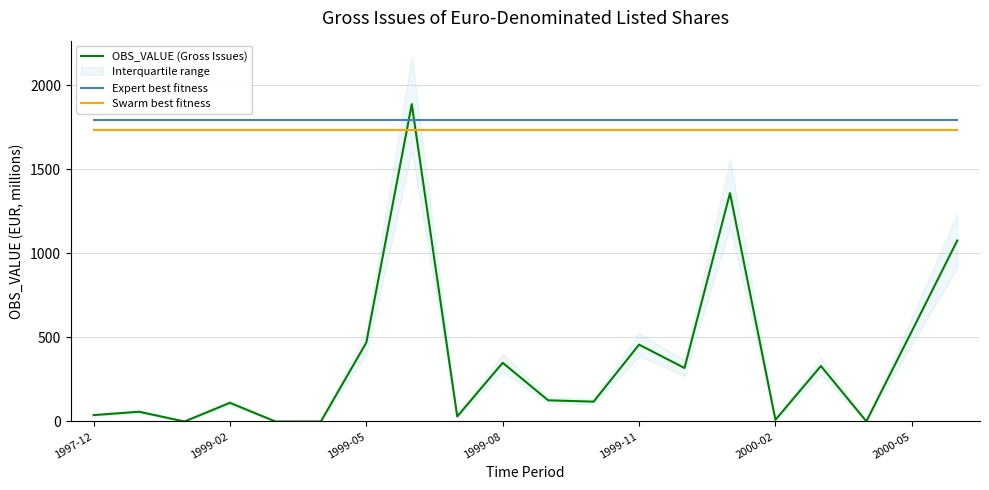

What is the difference between the maximum and minimum values in the OBS_VALUE (Gross Issues) series?

1887.0